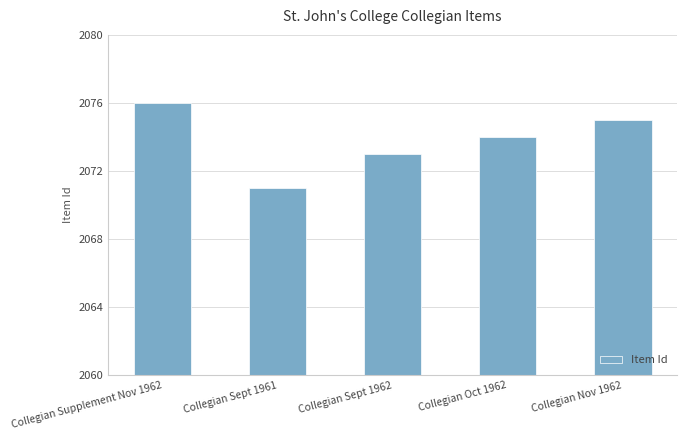

Does the chart contain any negative values?

No